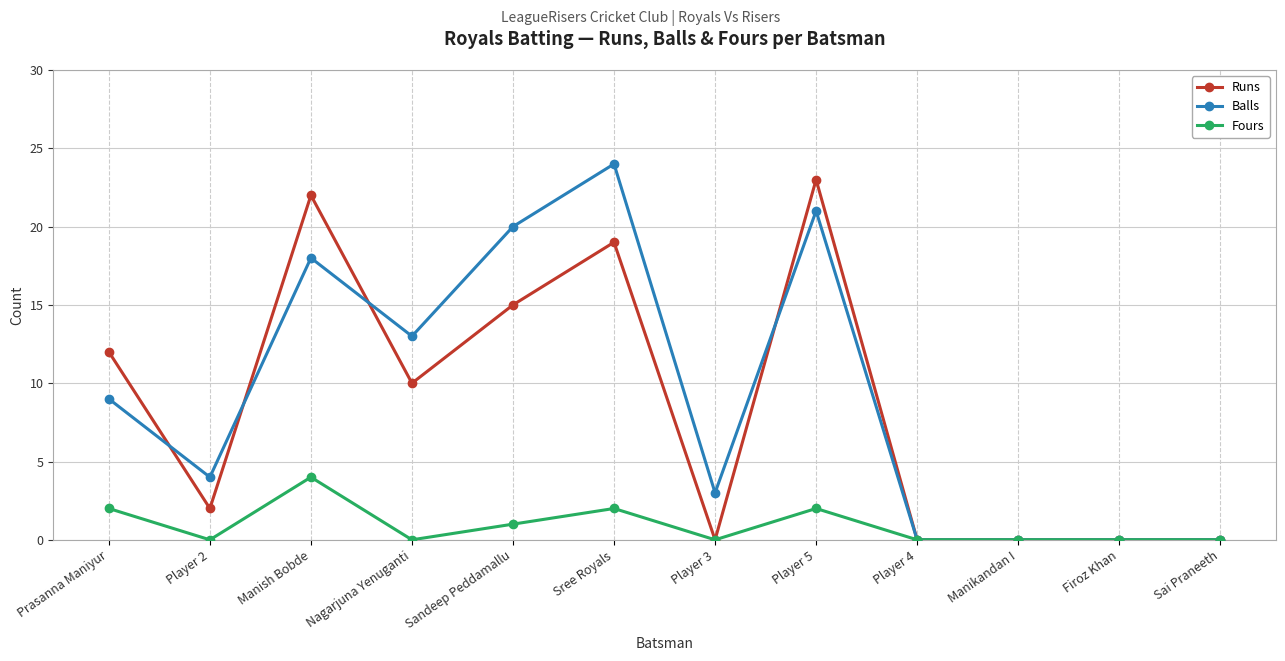

How many lines are shown in the chart?

3